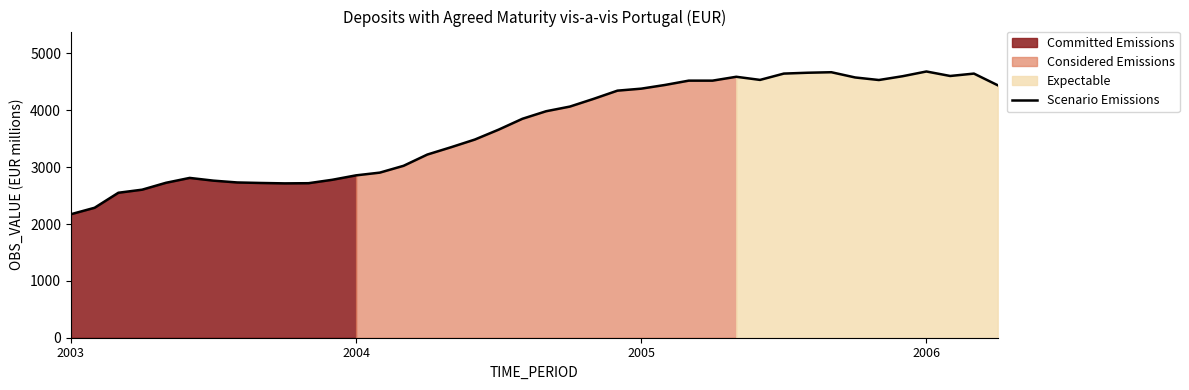

Approximately how many times larger is the value at 2006 compared to 2005?

1.1